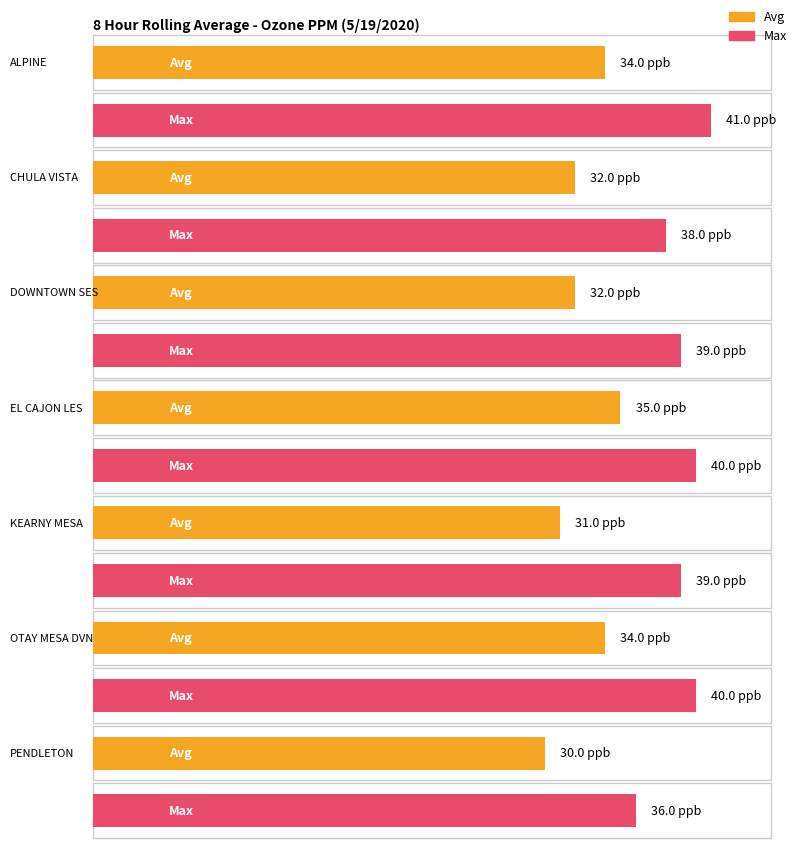

Which series has the largest total across all categories?

Max